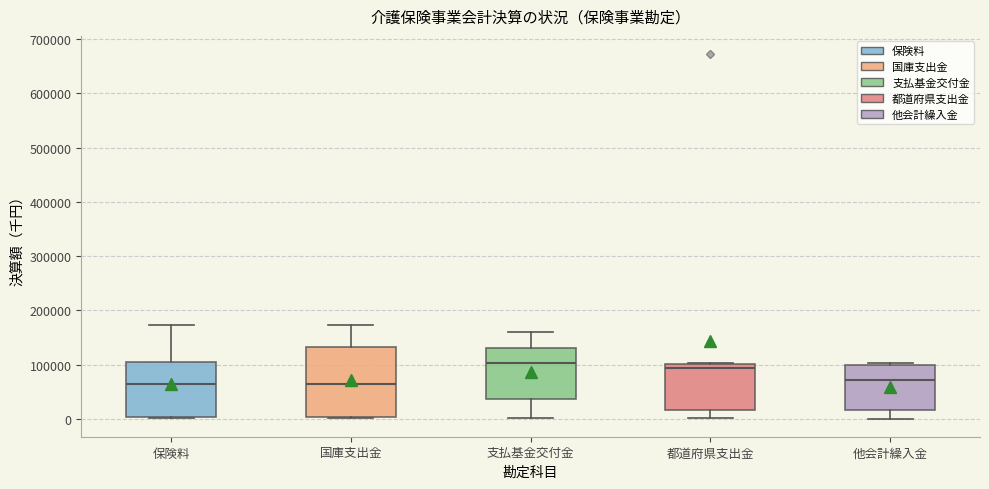

Where is the upper edge of the box for 支払基金交付金 on the y-axis? The values are not printed on the chart, so give them approximately, as read against the axis.

130000